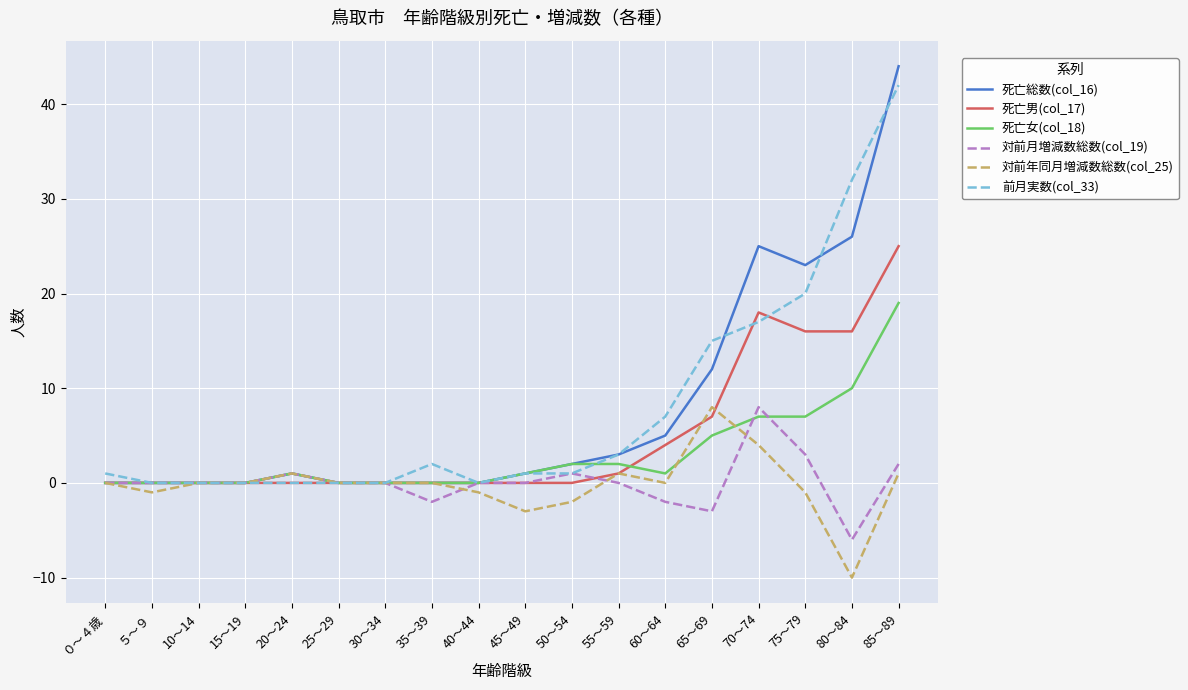

Between ５～９ and 65～69, which series saw the biggest shift?

前月実数(col_33)